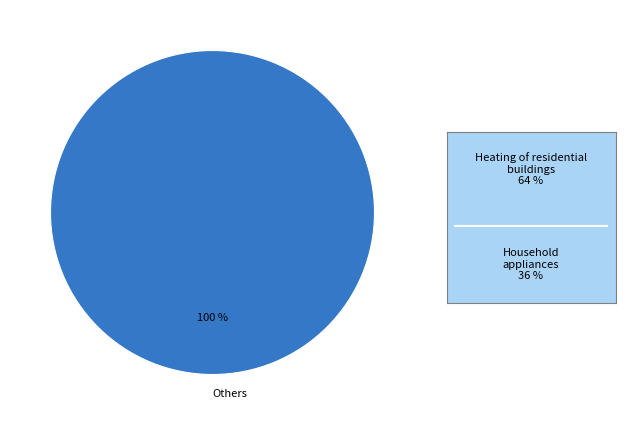

Rank the categories by value from highest to lowest.

Others